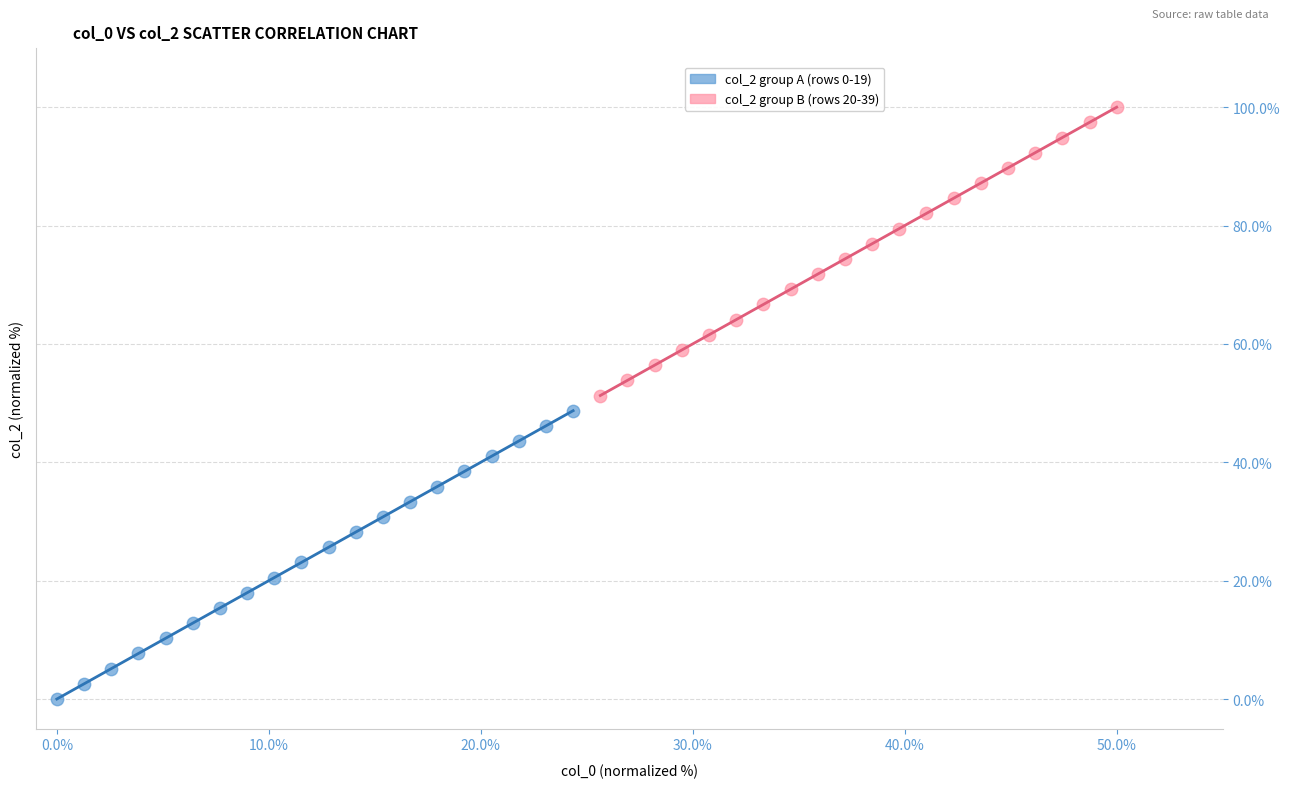

Which series reaches the maximum Y coordinate?

col_2 group B (rows 20-39)